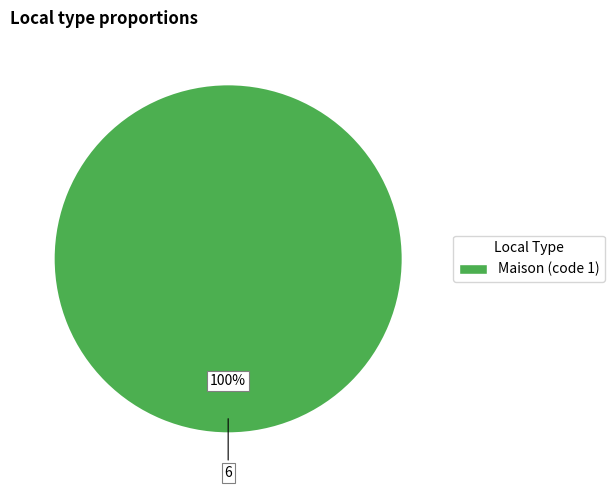

Count the number of slices in the pie.

1